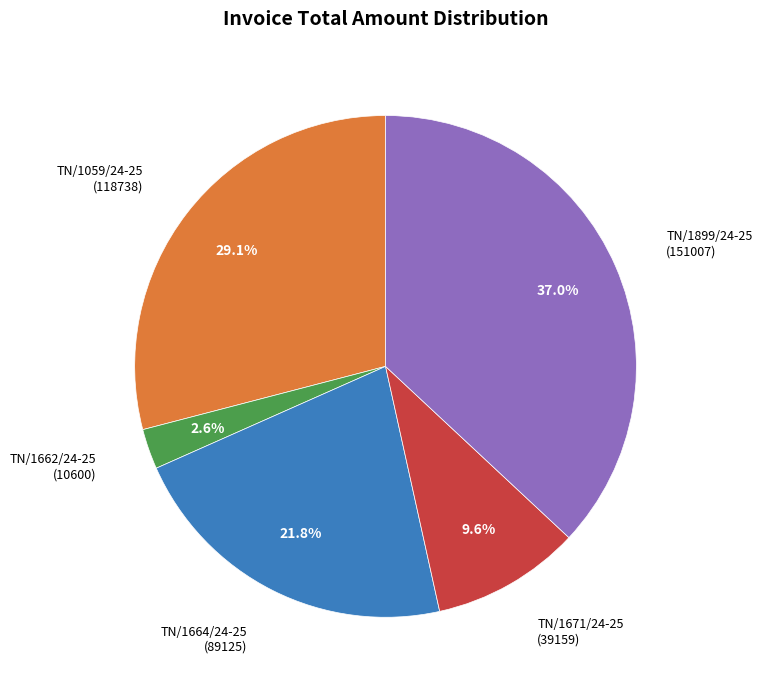

Is there a majority slice in this chart?

No